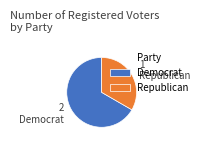

Does any single category account for the majority?

Yes